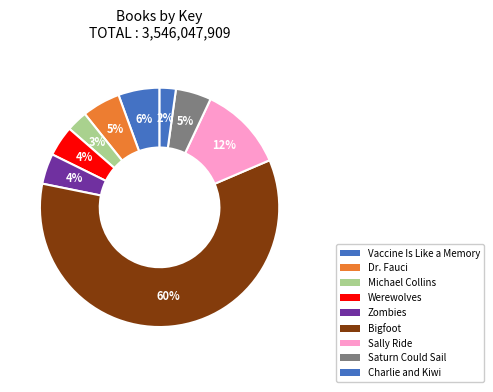

To the nearest percent, what percentage of the pie is Zombies?

4%